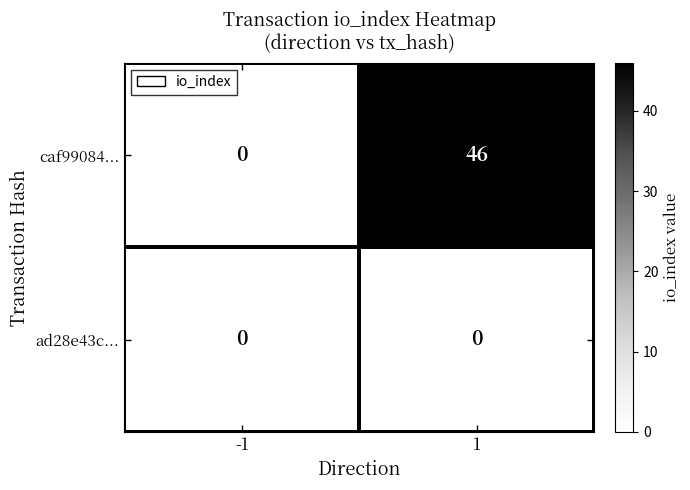

List the series in order of their overall mean, highest first.

caf99084..., ad28e43c...